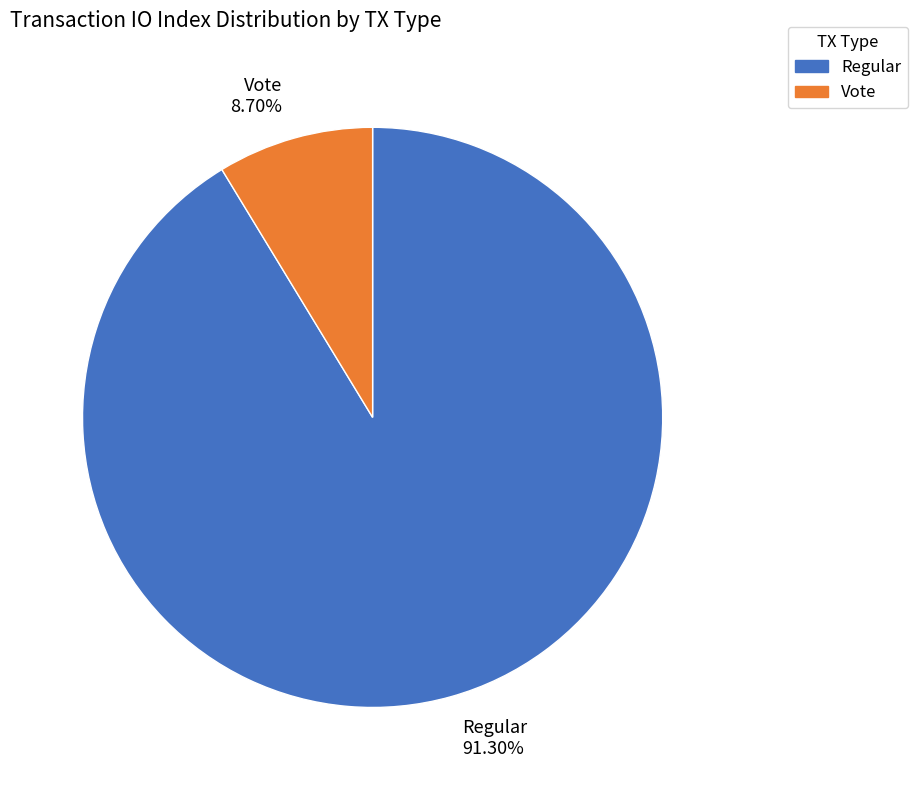

Approximately how many times larger is the value at Regular compared to Vote?

10.5